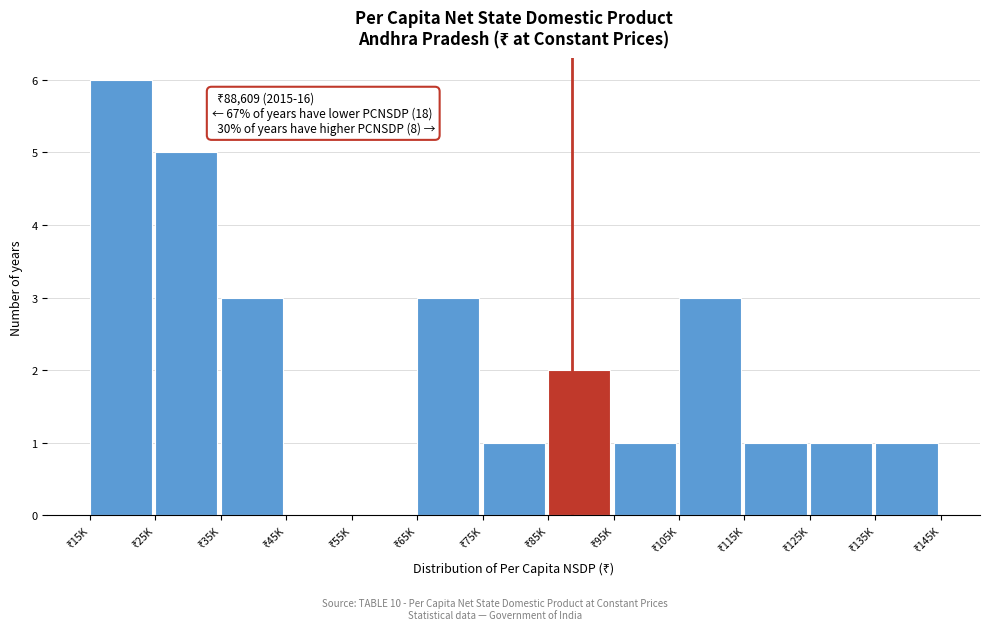

What is the sum of all values?

27